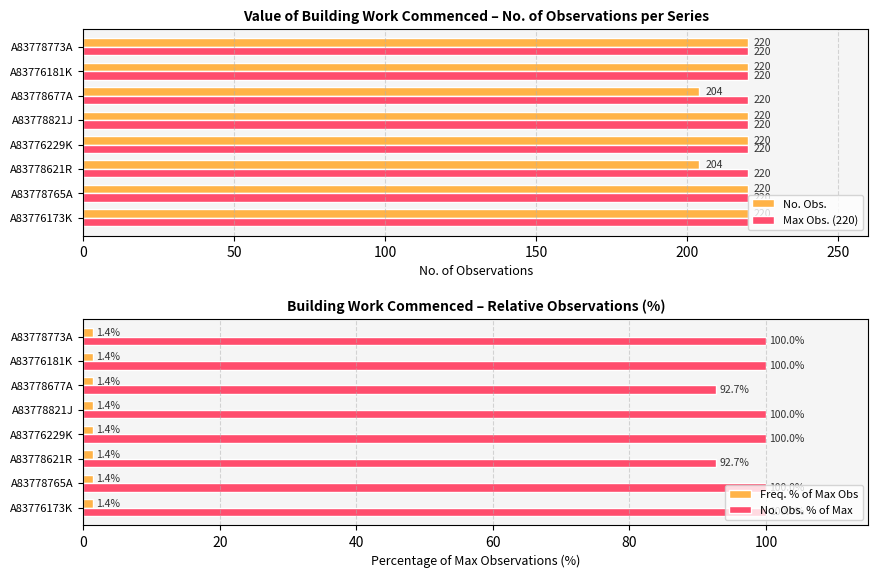

What are all the series names shown in the legend?

No. Obs., Max Obs. (220), Freq. % of Max Obs, No. Obs. % of Max